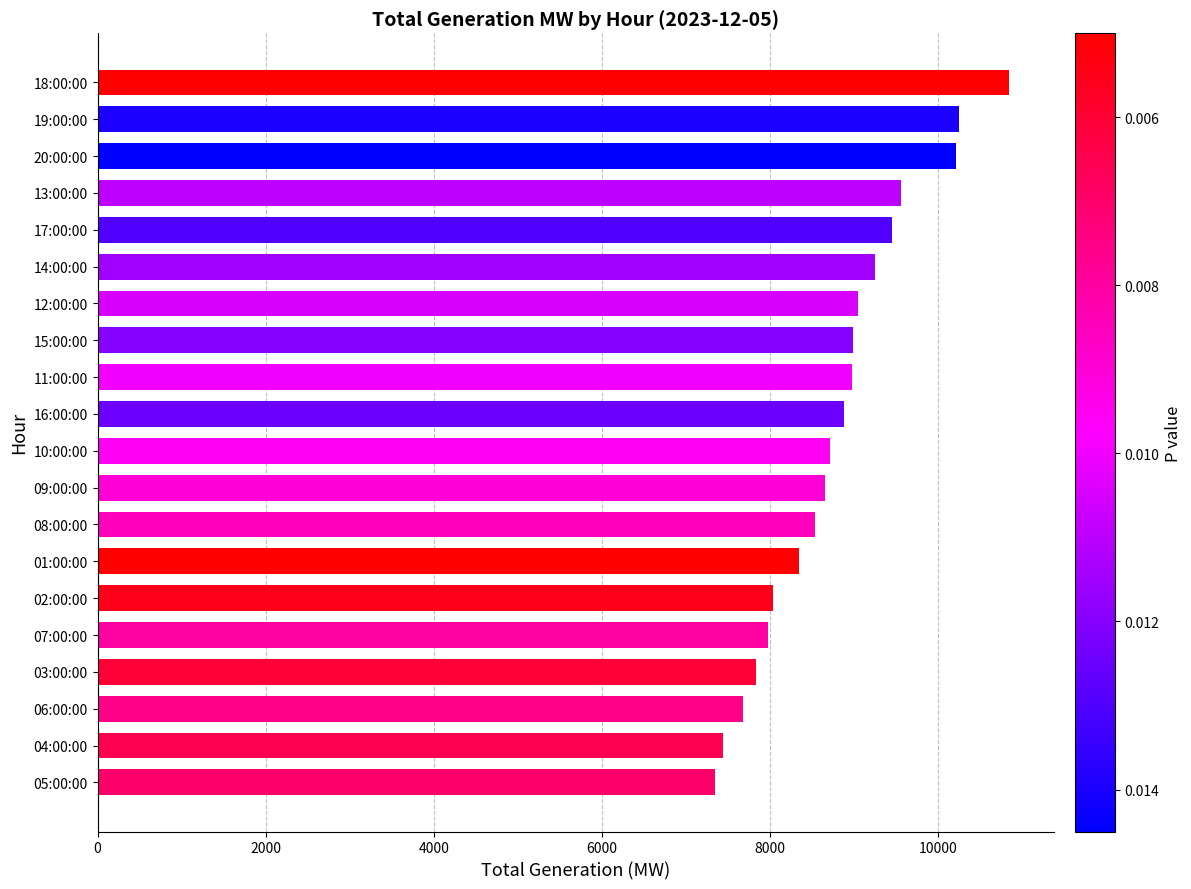

True or false: the data shows 13846 at 01:00:00.

False